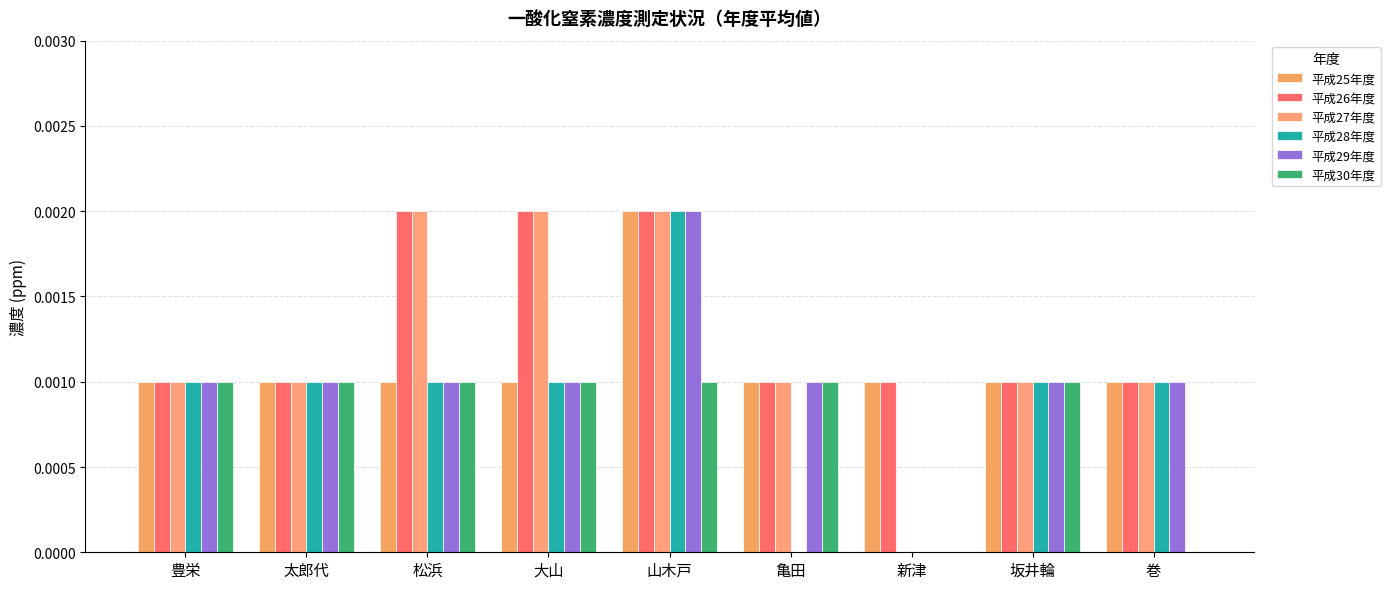

The value of 平成25年度 at 豊栄 is 0.0. True or false?

False